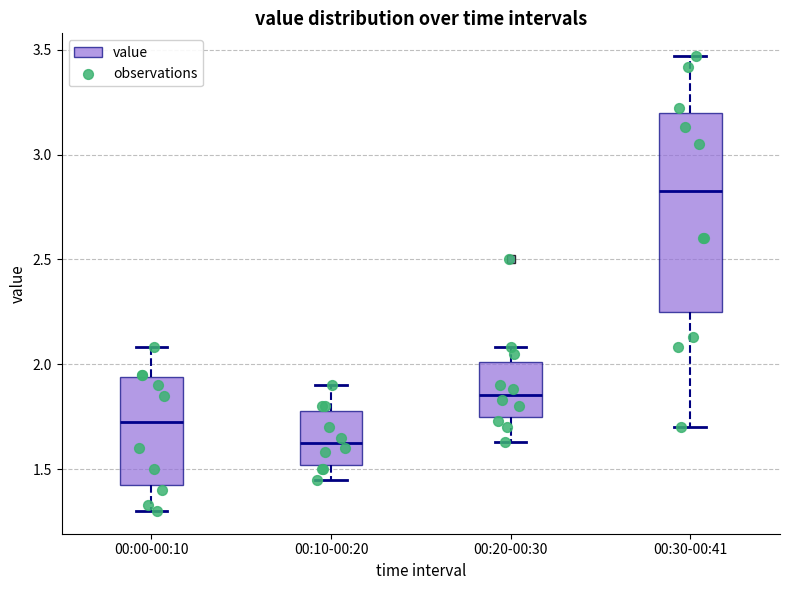

Reading left to right, read every box against the y-axis: the position of its median line, the range the box covers, and the ends of its whiskers. The values are not printed on the chart, so give them approximately, as read against the axis.

00:00-00:10: median 1.75, box 1.45 to 1.95, whiskers 1.30 to 2.10
00:10-00:20: median 1.65, box 1.50 to 1.80, whiskers 1.45 to 1.90
00:20-00:30: median 1.85, box 1.75 to 2.00, whiskers 1.65 to 2.10
00:30-00:41: median 2.85, box 2.25 to 3.20, whiskers 1.70 to 3.45